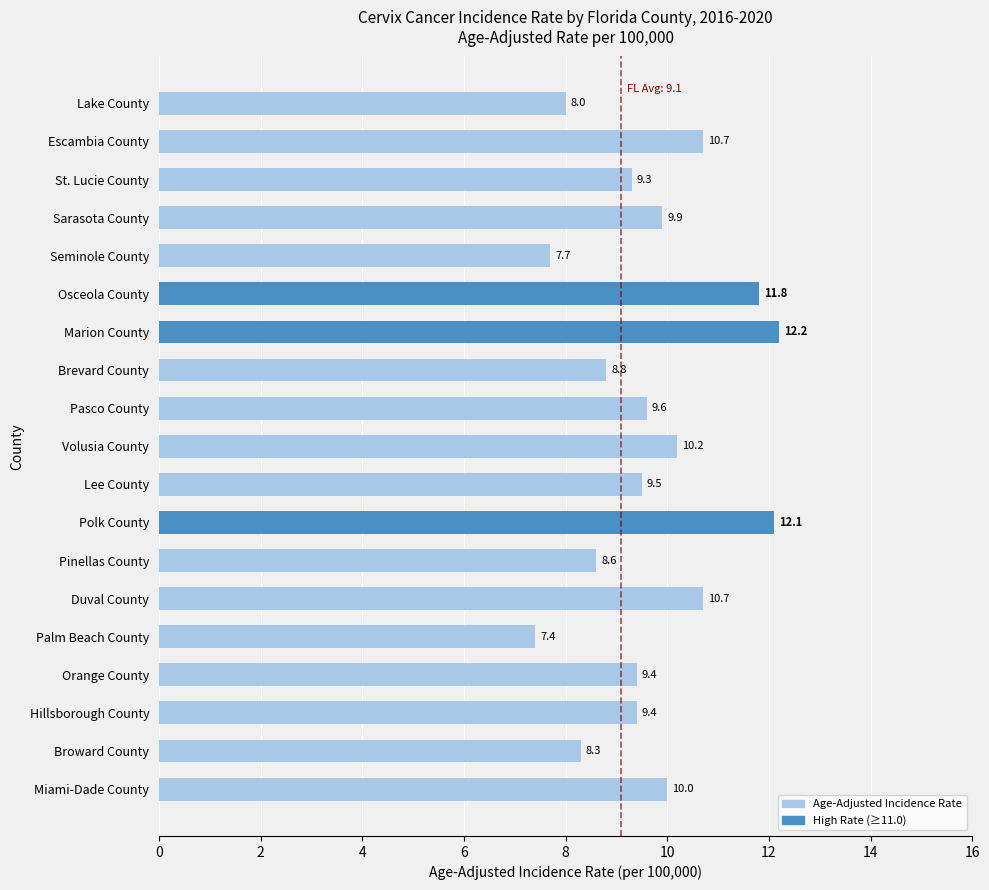

What is the sum of the values at Palm Beach County and Miami-Dade County?

17.4